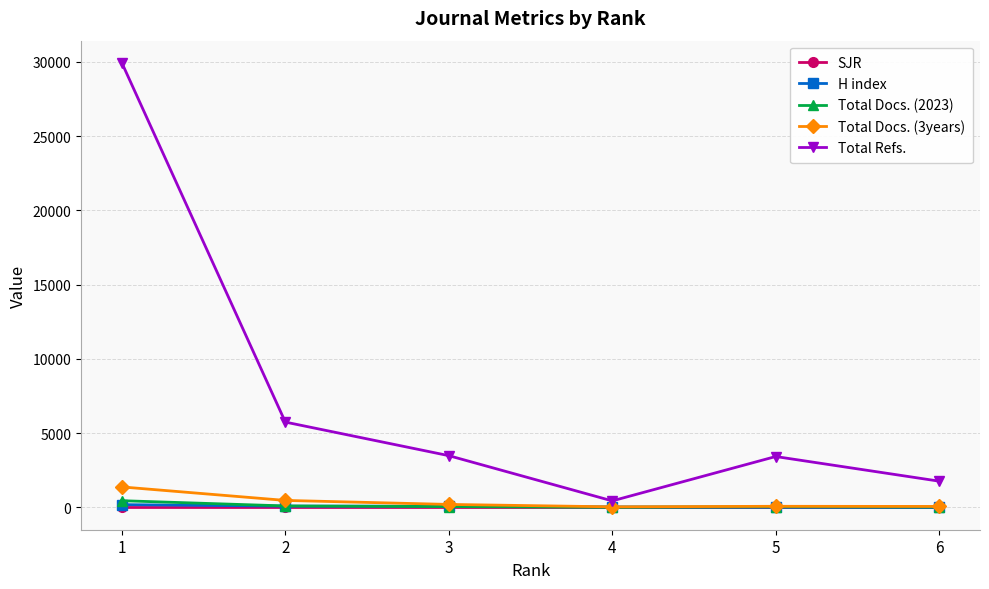

Which series has the largest total across all categories?

Total Refs.